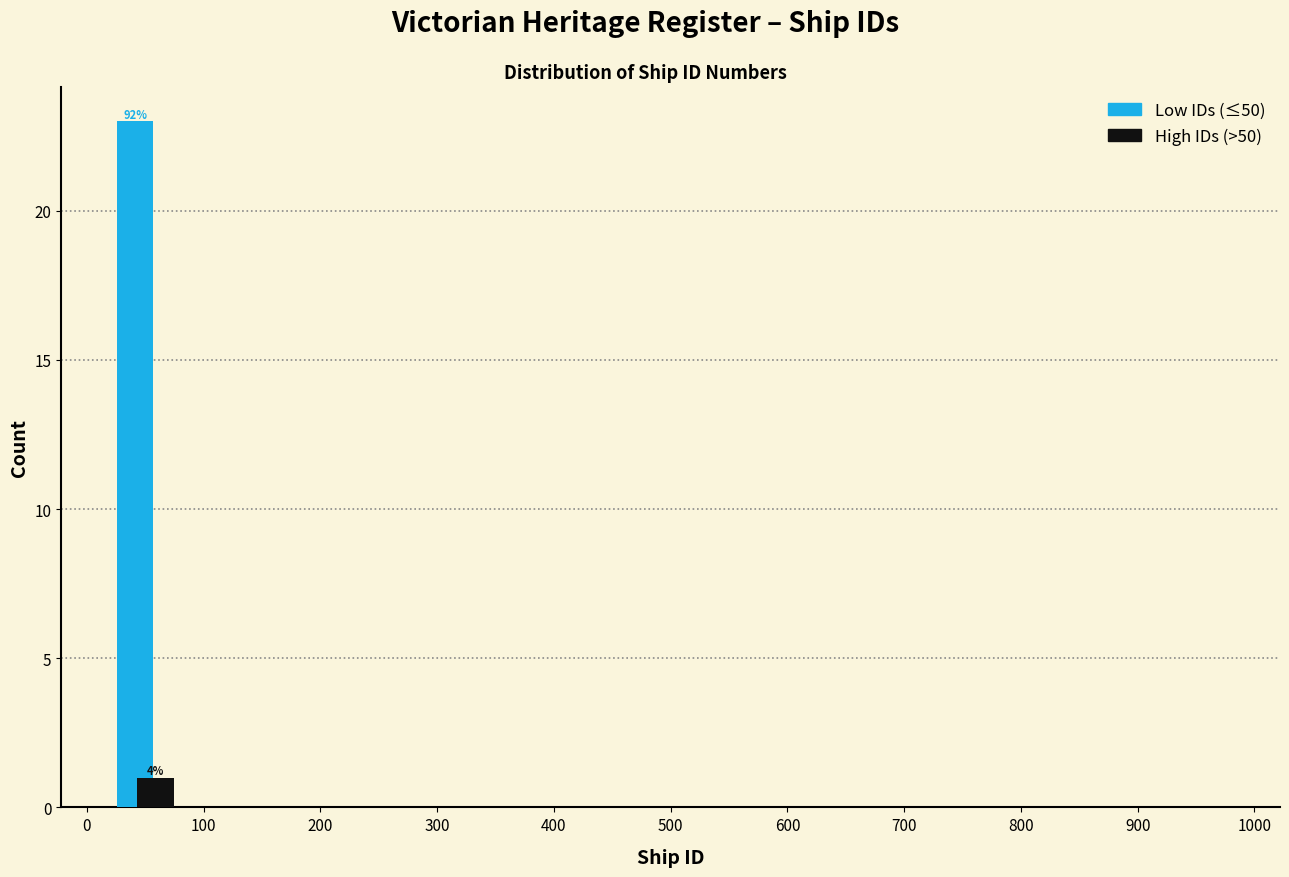

In the Low IDs (≤50) series, which range on the x-axis has the tallest bar?

0 to 100